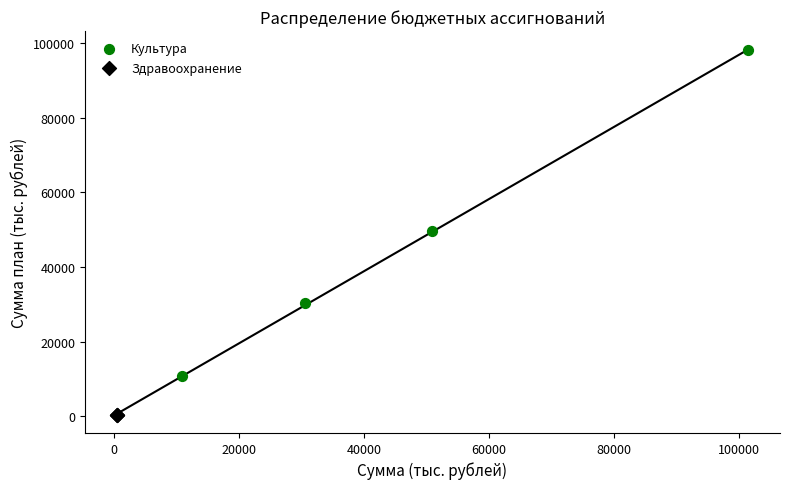

Which series contains the lowest Y value?

Здравоохранение